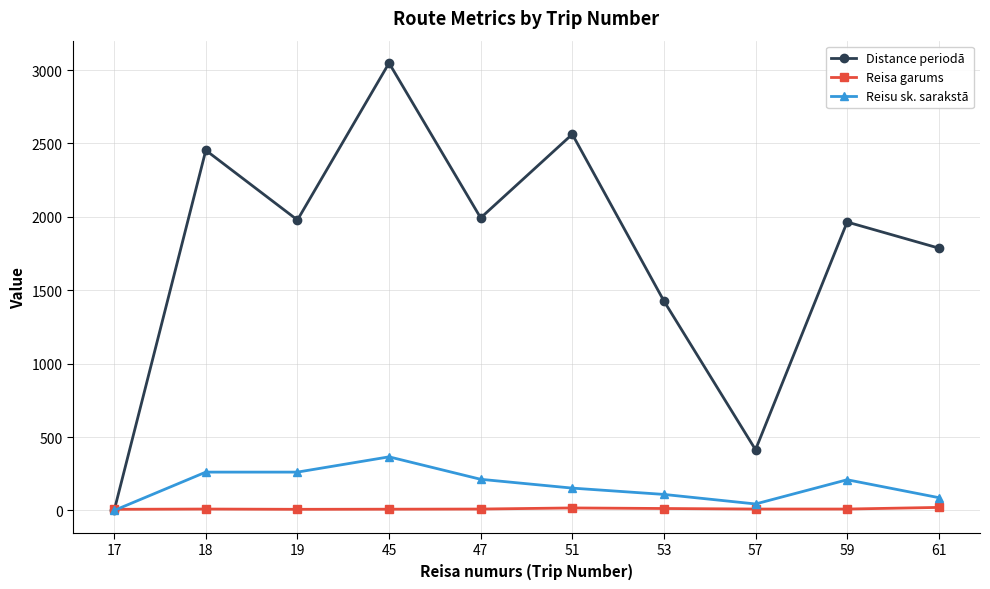

Is it true that Distance periodā equals 4382.4 at 45?

False